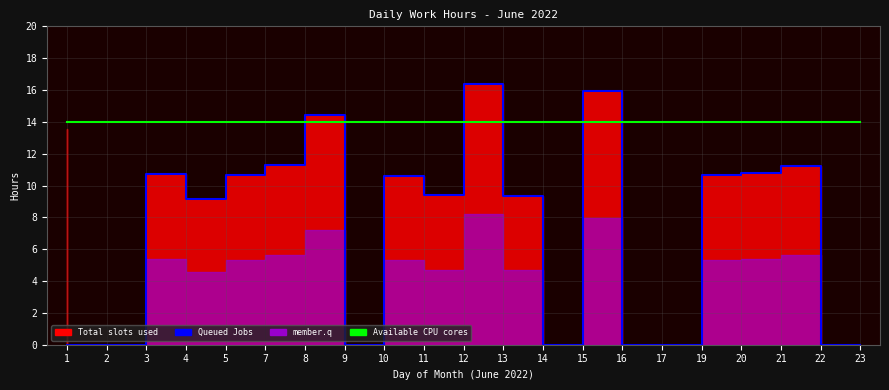

How many data points in Queued Jobs are less than 9?

8